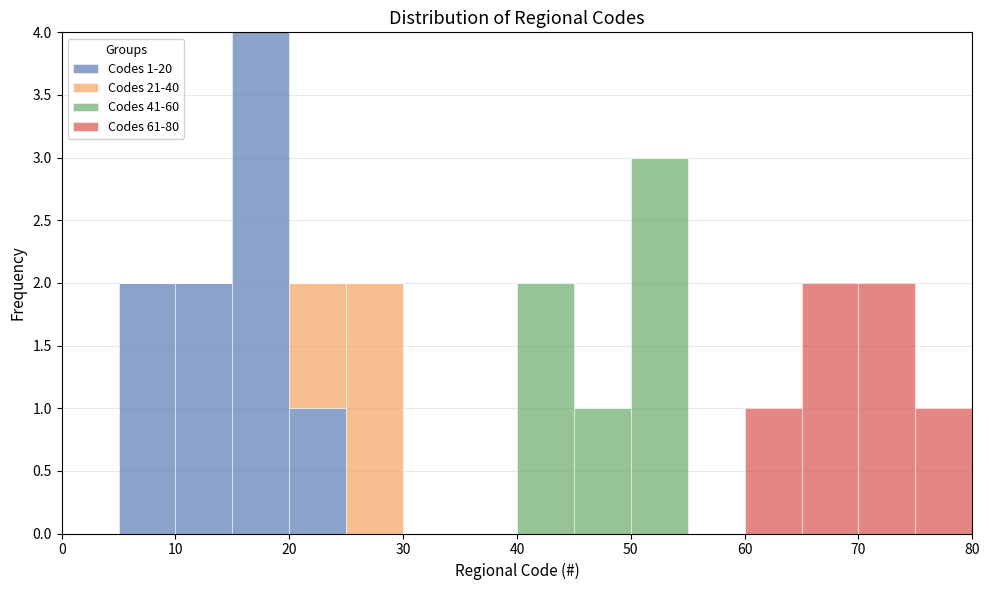

Which range on the x-axis has the tallest stacked bar (by total height)?

15 to 20